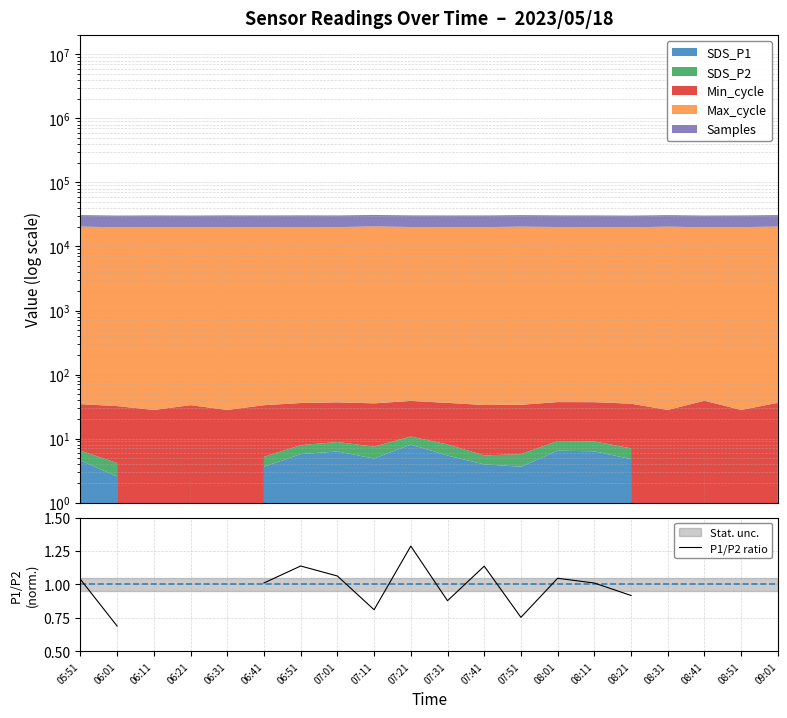

Where does the data first go above 1?

05:51